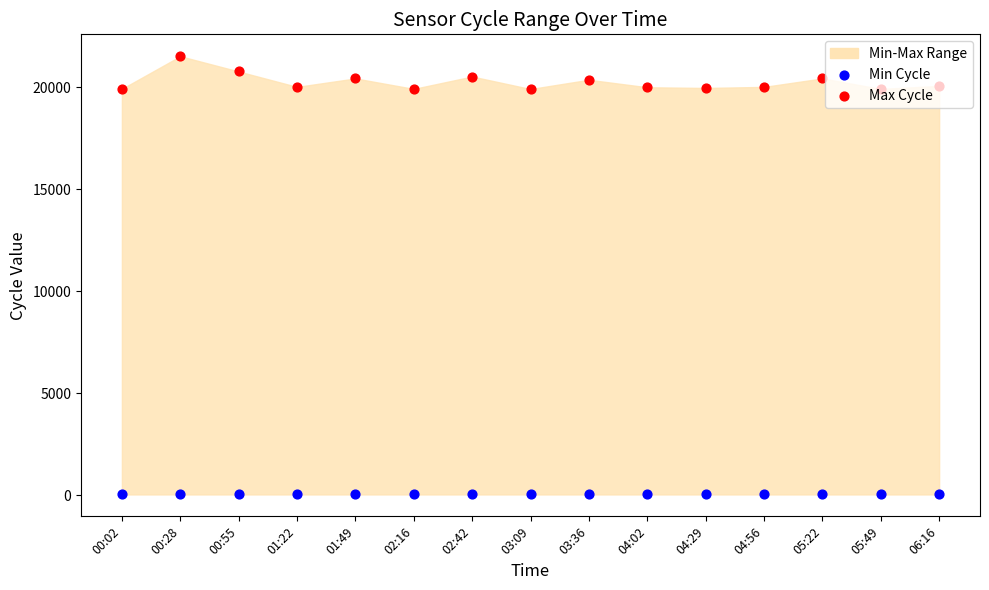

What is the total value across all series at 05:22?

20465